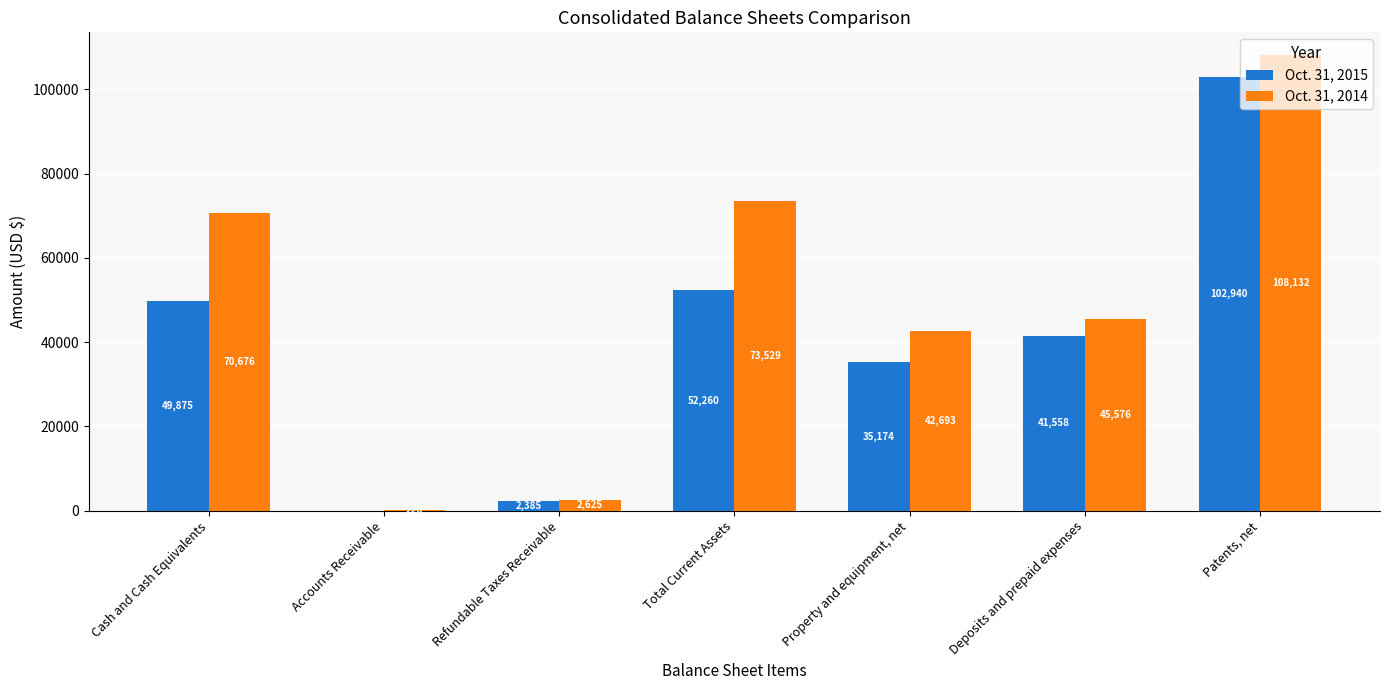

At which category does the chart reach its peak across all series?

Patents, net